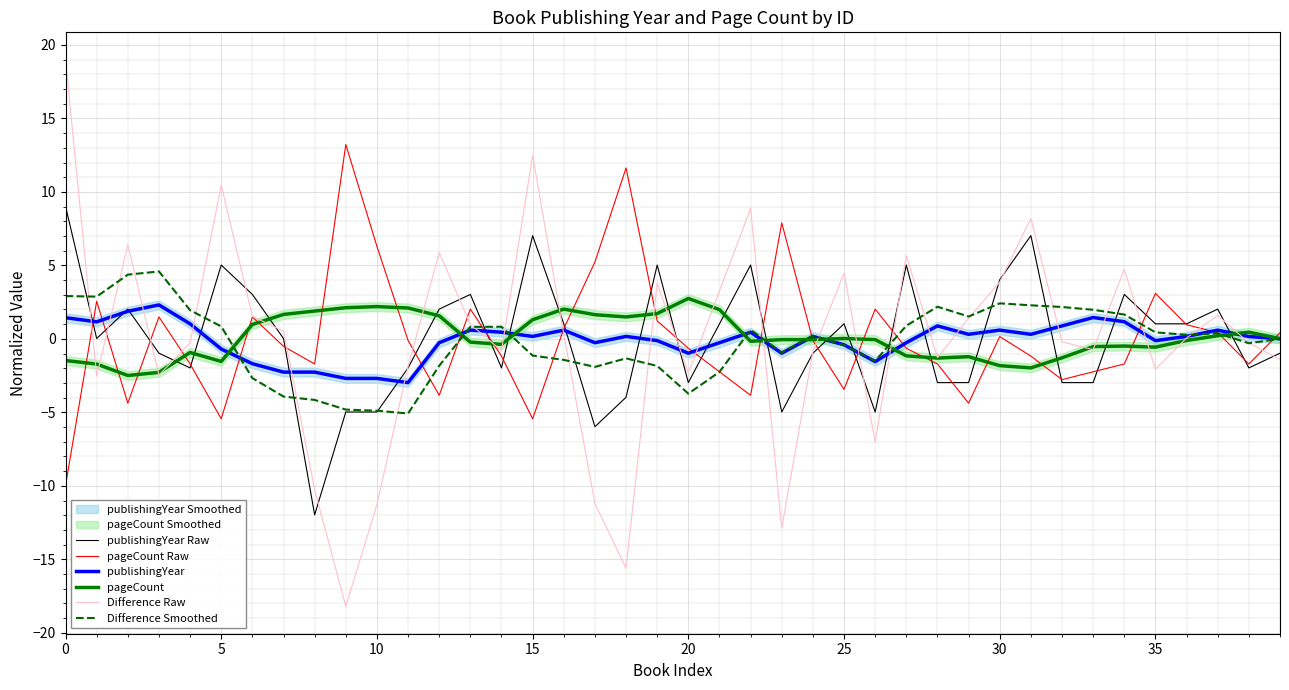

How many values in the publishingYear series are below 0?

17